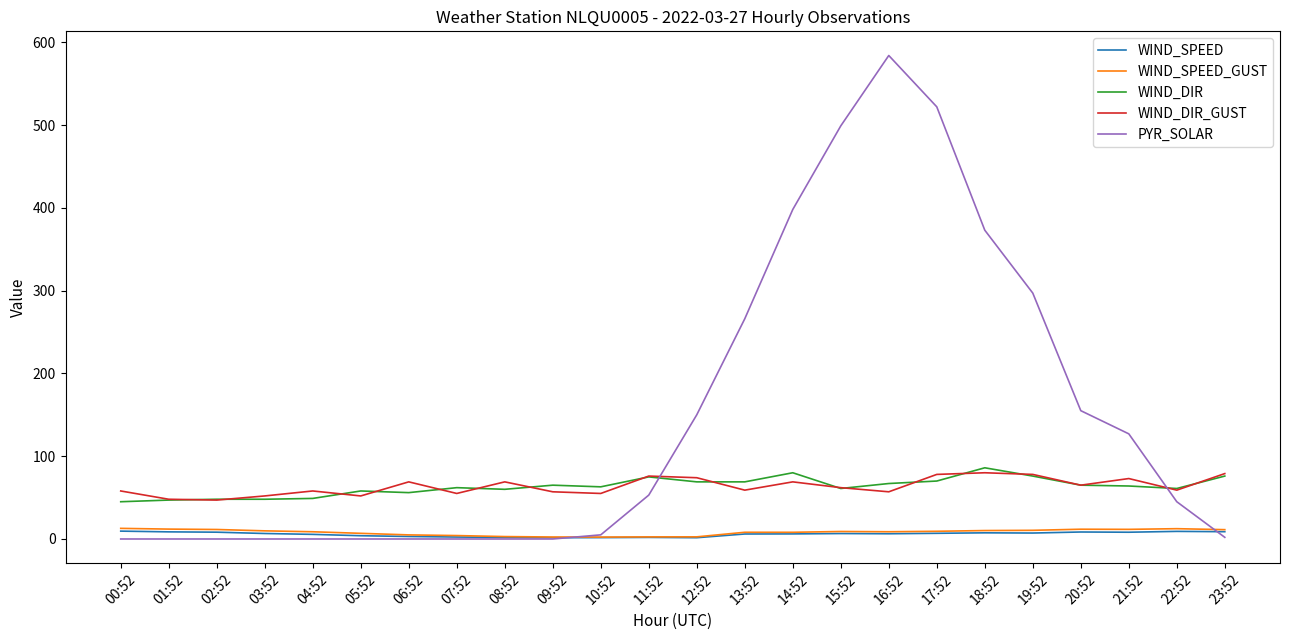

What is the average value of the WIND_DIR_GUST series?

63.7